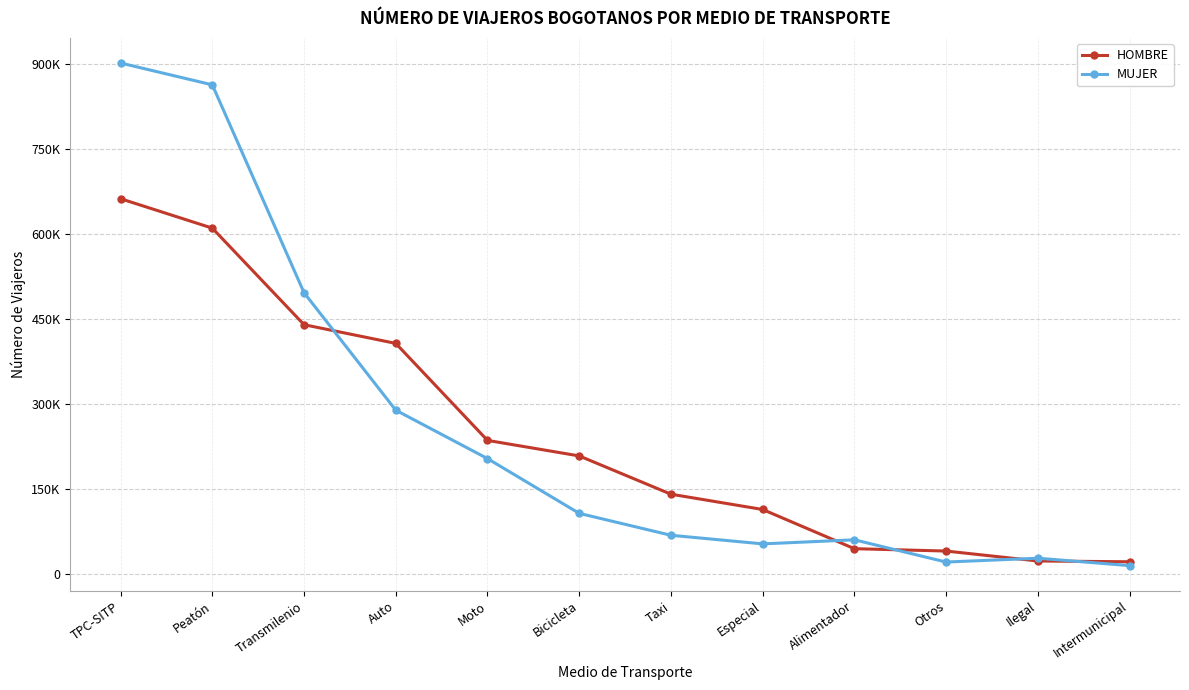

What is the sum of all MUJER values?

3108543